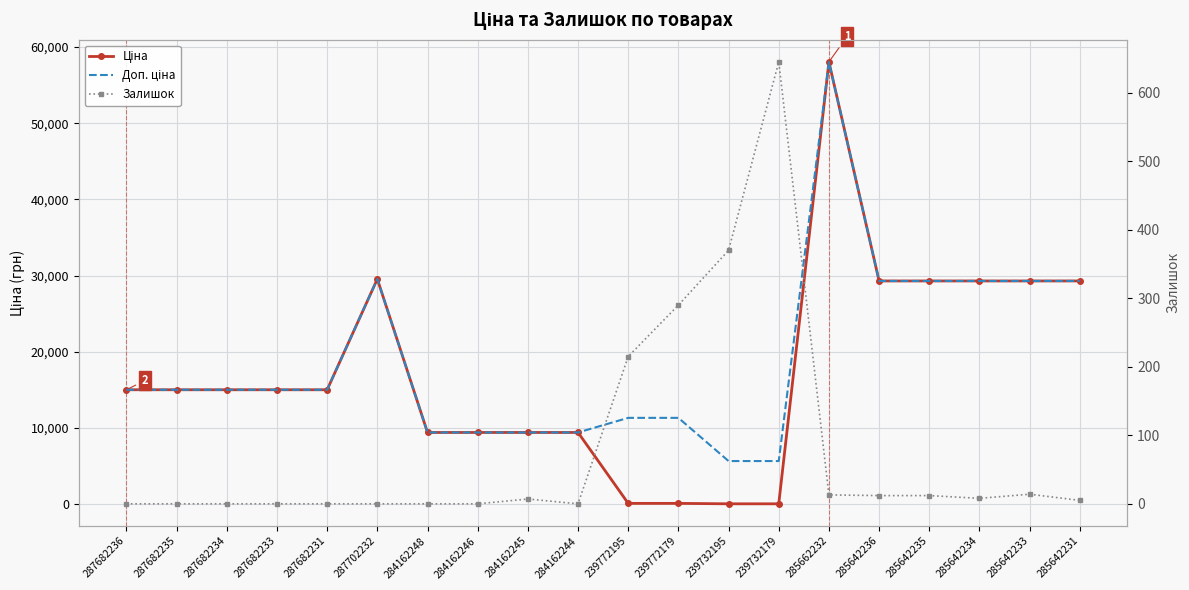

At 285662232, list the series in order from smallest to largest.

Залишок, Ціна, Доп. ціна